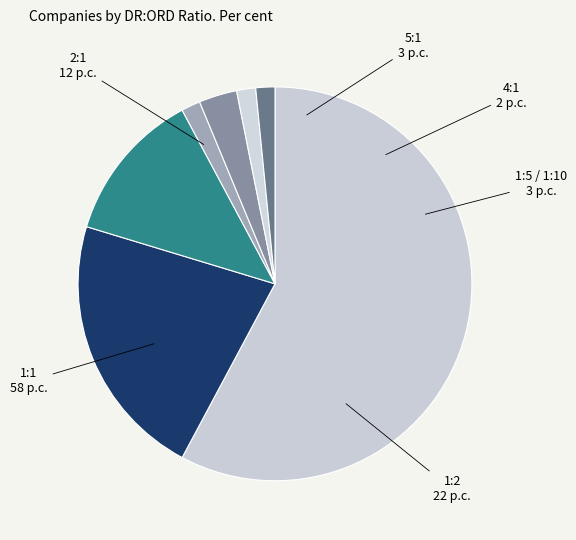

How many segments does this pie chart have?

7